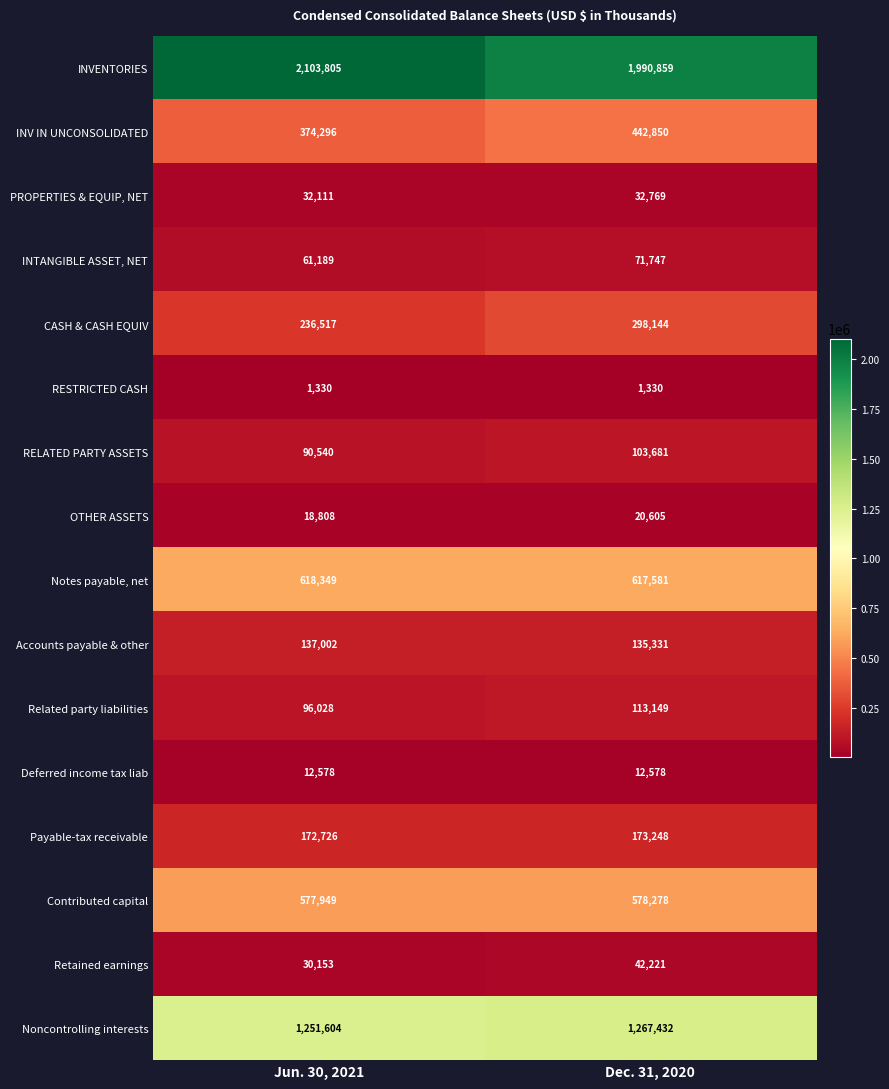

What is the approximate value of Notes payable, net at Jun. 30, 2021?

618349